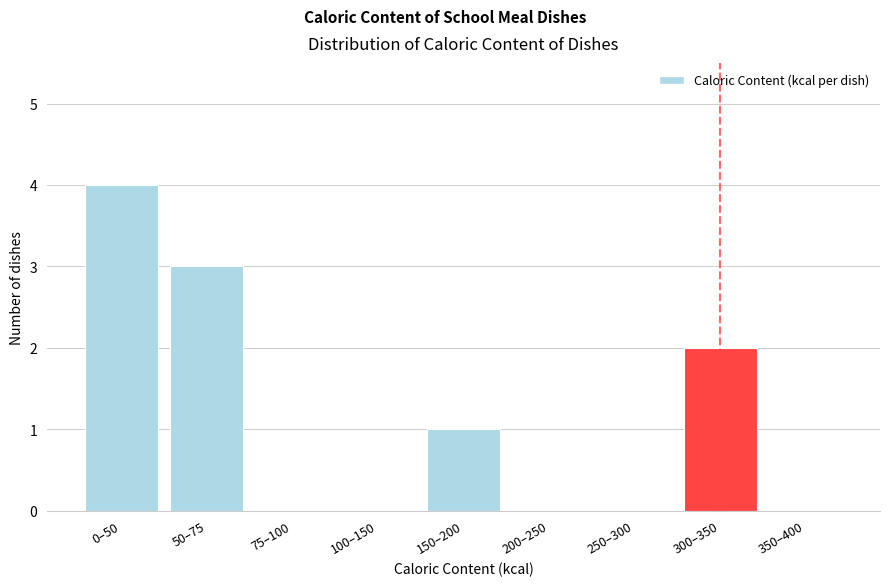

Reading left to right, list all the values displayed in this chart.

0–50=4	50–75=3	75–100=0	100–150=0	150–200=1	200–250=0	250–300=0	300–350=2	350–400=0